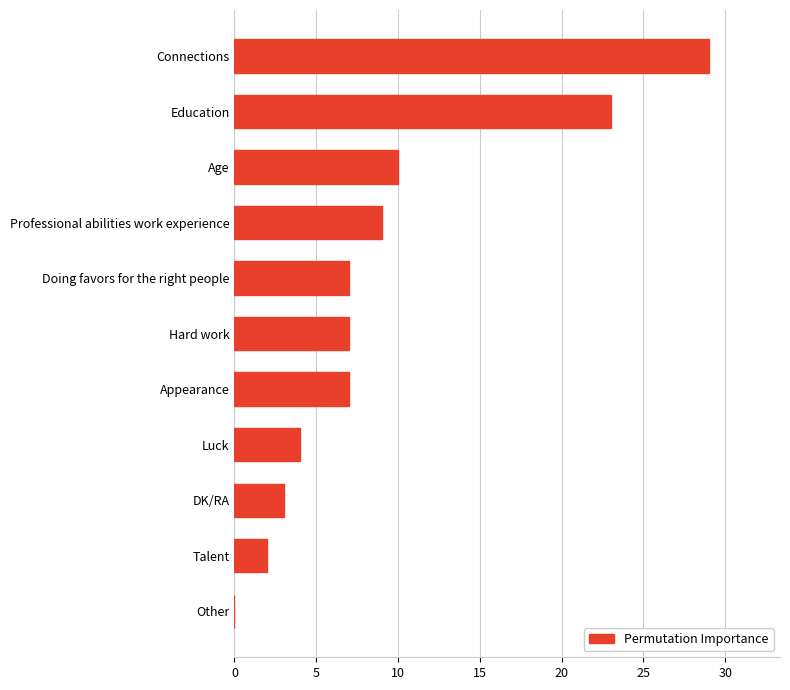

True or false: the data shows 3 at DK/RA.

True